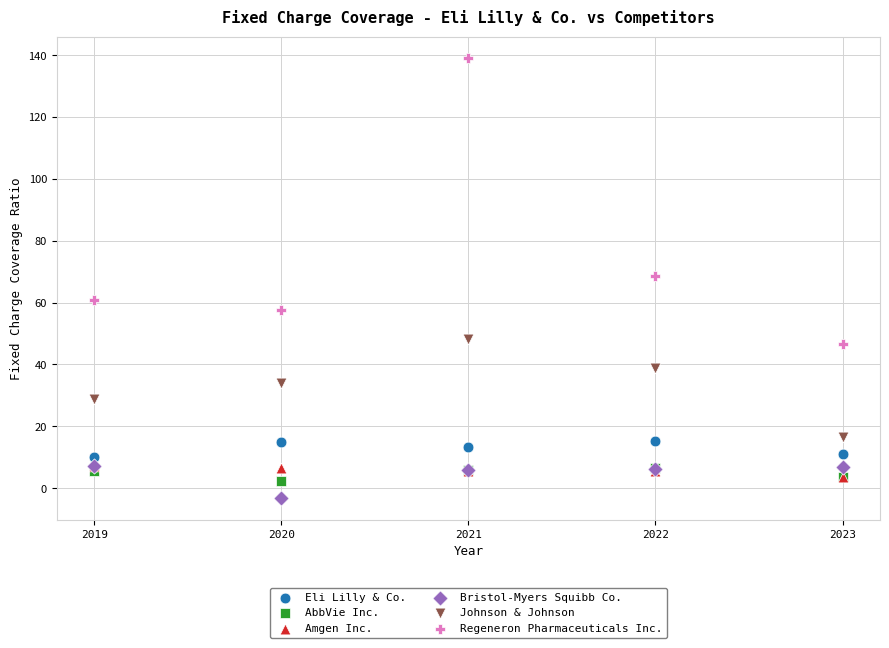

Across all series, what Y value is closest to 67?

68.7